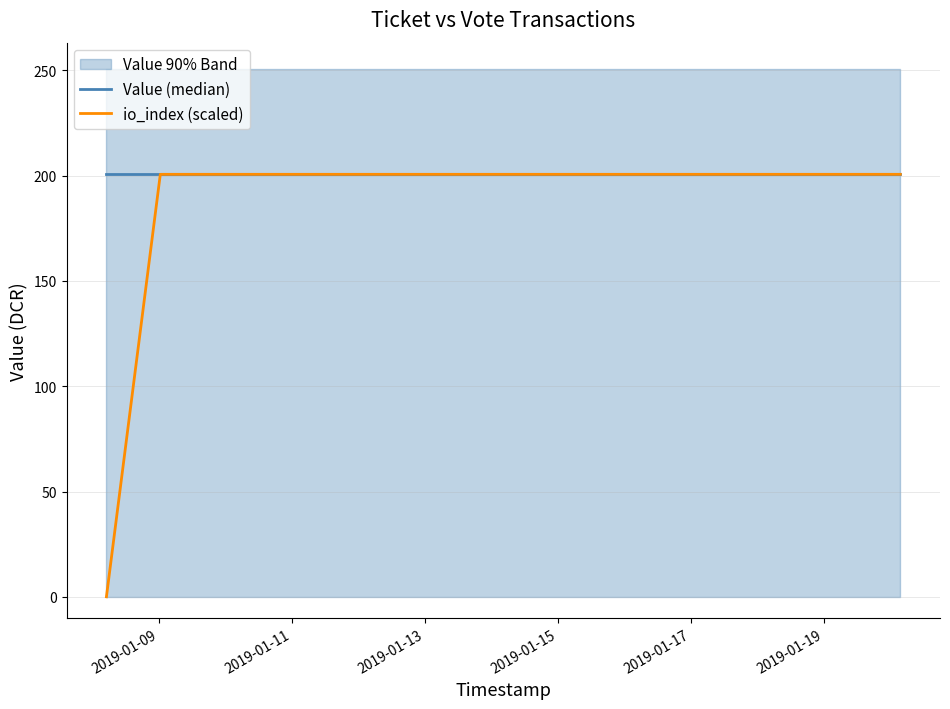

What is the sum of all io_index (scaled) values?

802.6